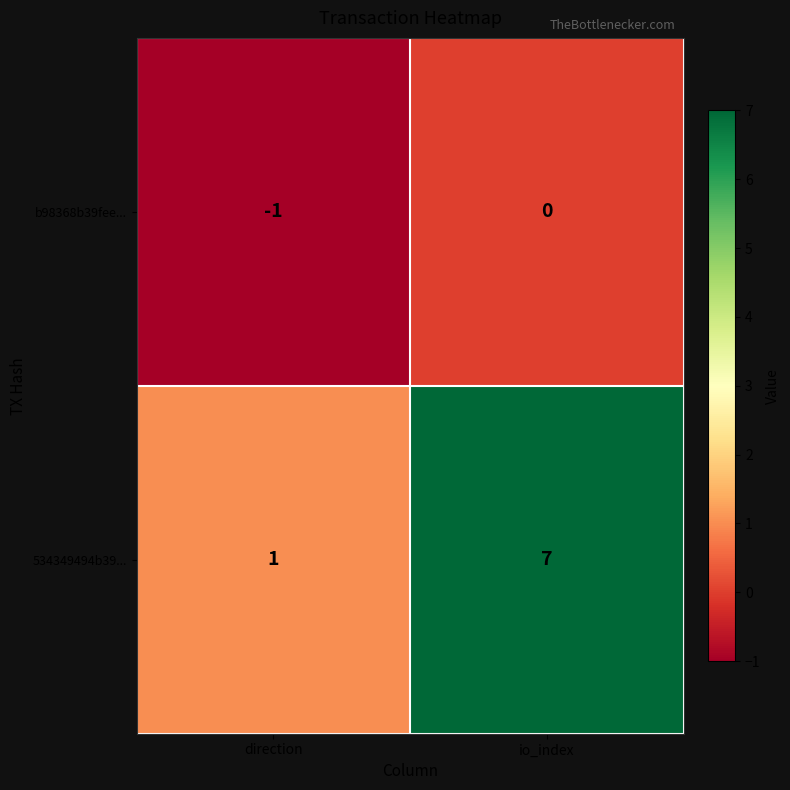

What is the spread (max minus min) of values at direction?

2